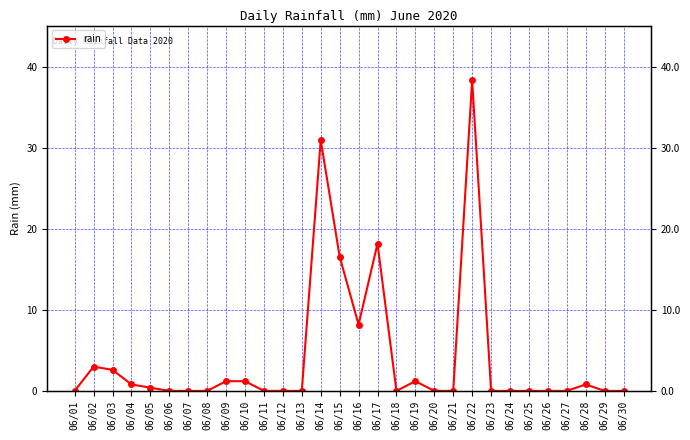

How many lines are shown in the chart?

1